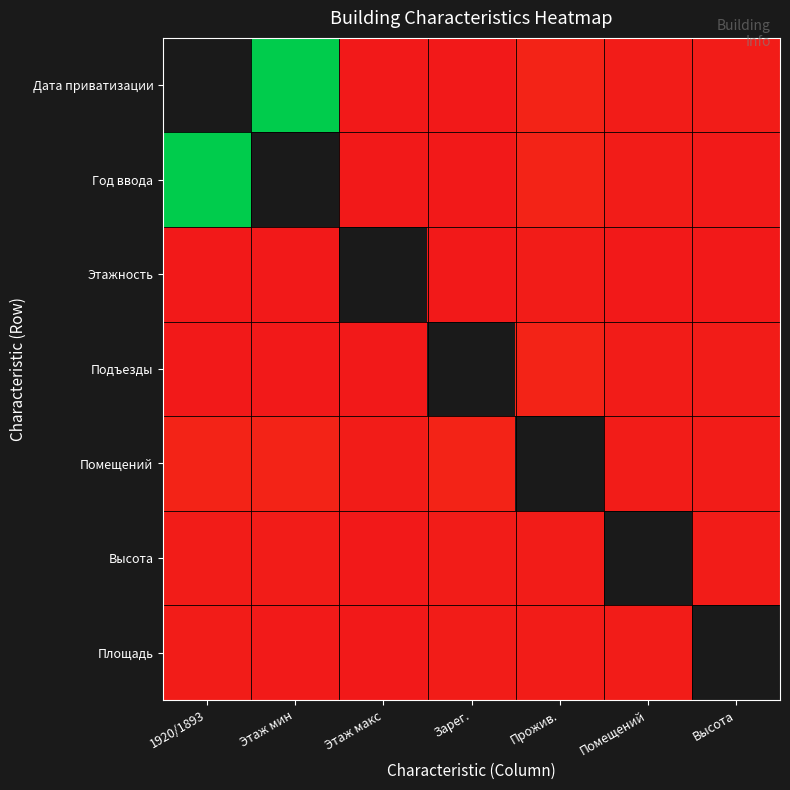

Between 1920/1893 and Прожив., which series saw the biggest shift?

Год ввода